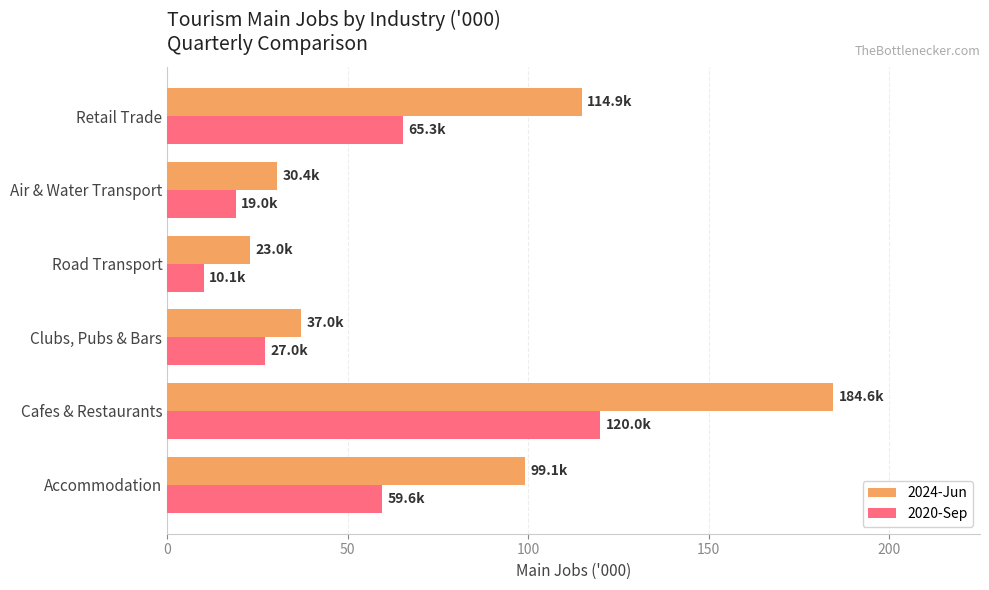

The 2024-Jun series shows 23.0 at Road Transport. True or false?

True